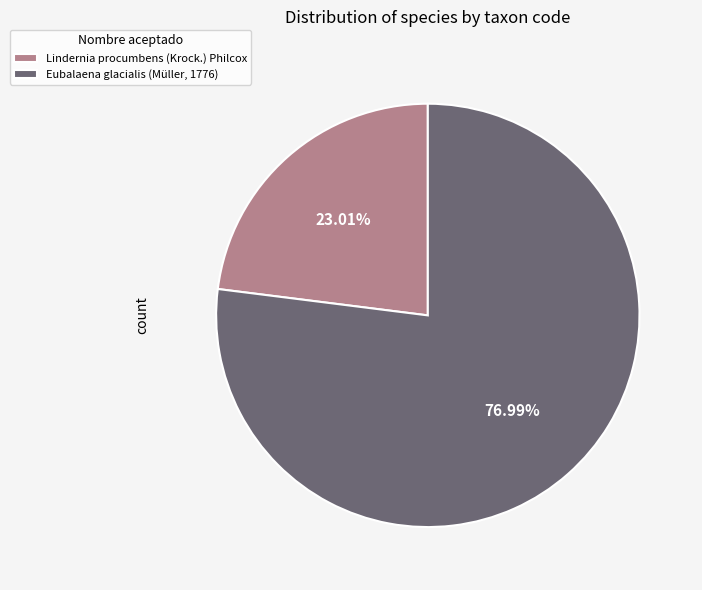

Count the number of slices in the pie.

2